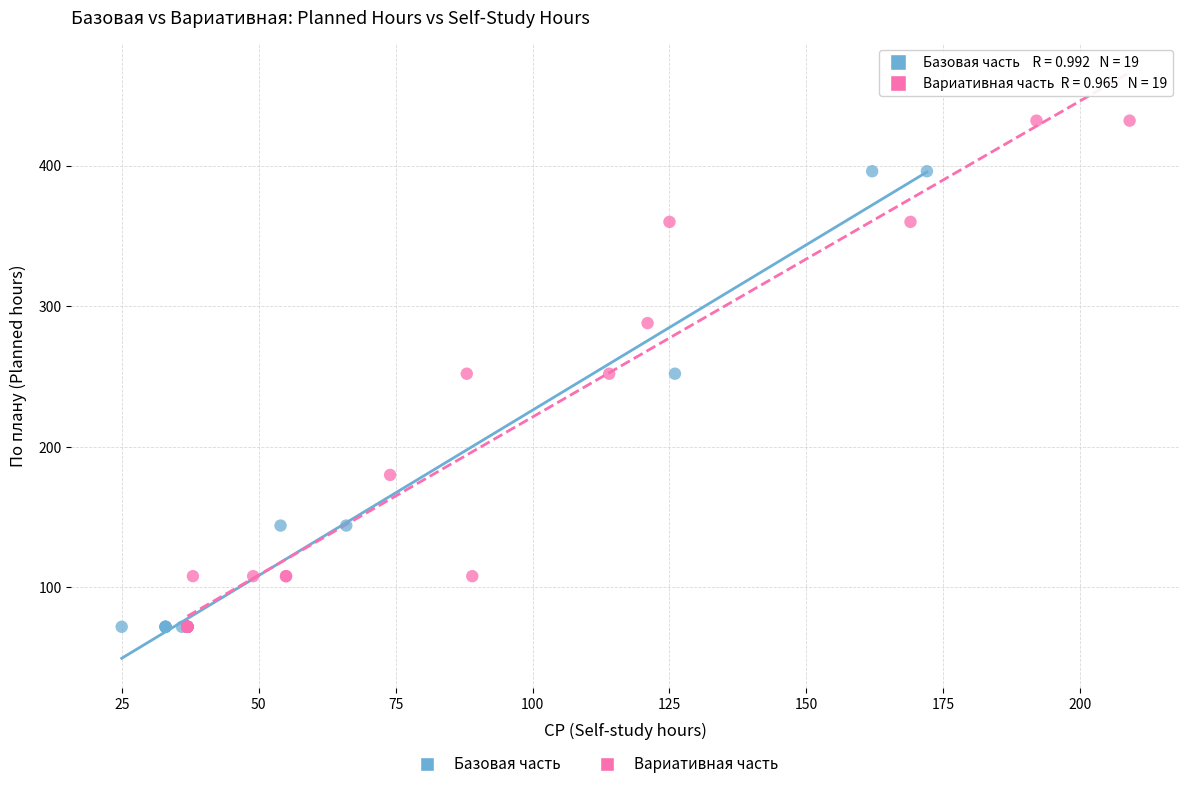

Which series has the largest Y range (max minus min)?

Вариативная часть